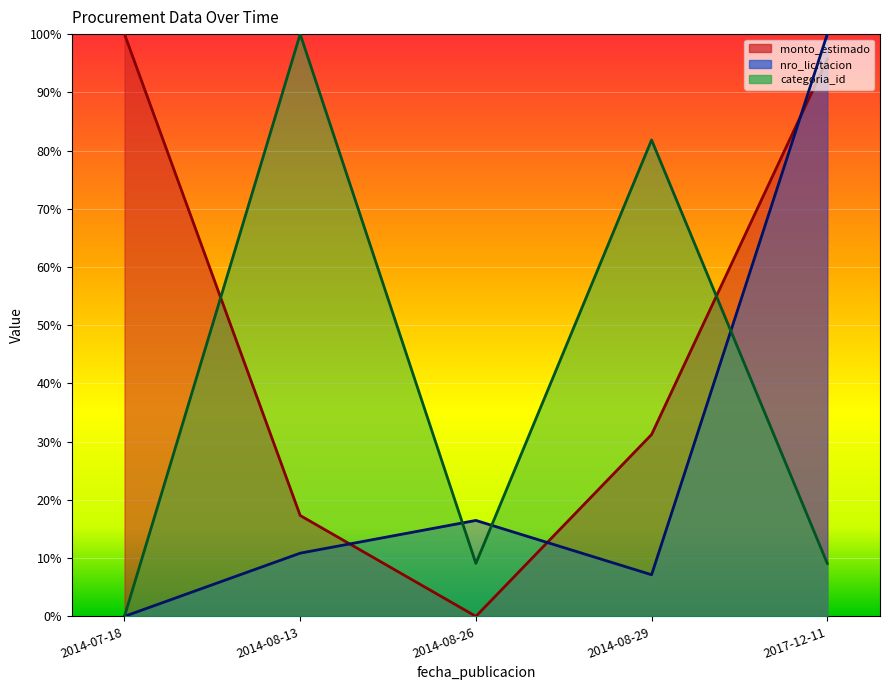

At which category does nro_licitacion reach its first local peak?

2014-08-26